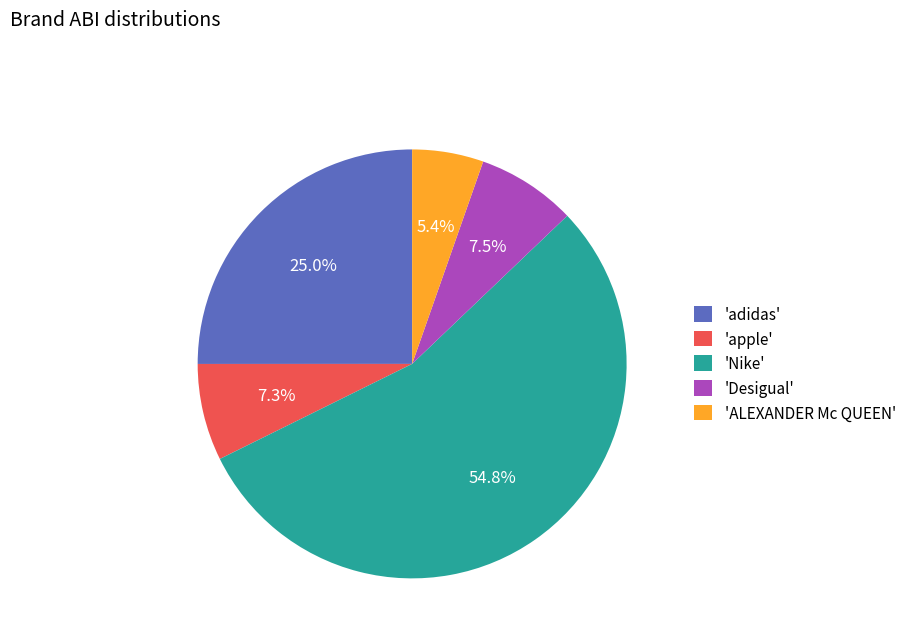

What percentage do 'Nike' and 'adidas' together represent?

79.8%